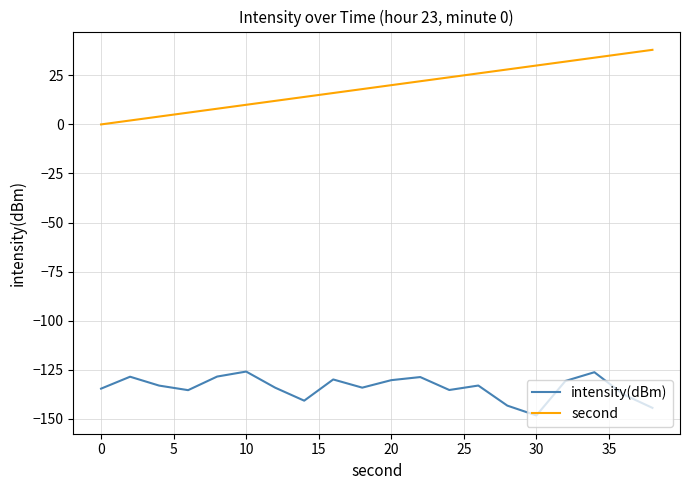

How many lines are shown in the chart?

2